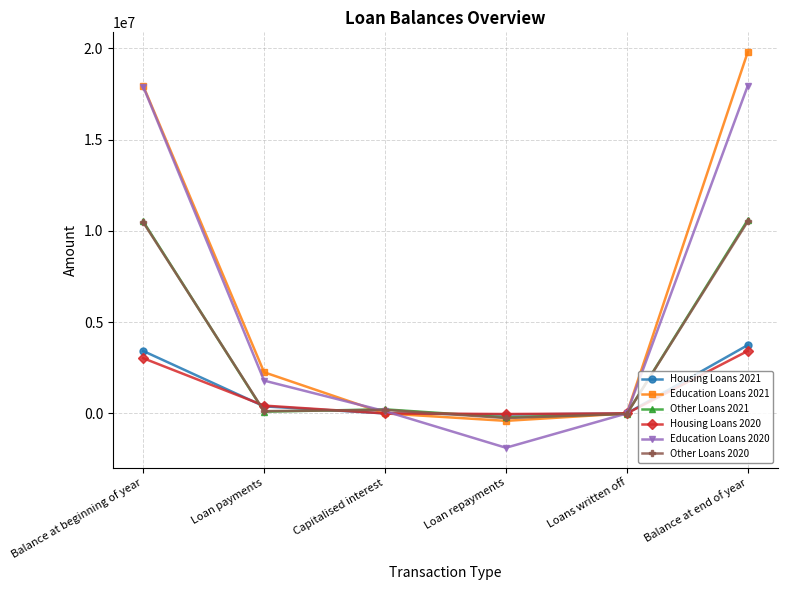

What is the lowest value of the Education Loans 2020 series?

-1881116